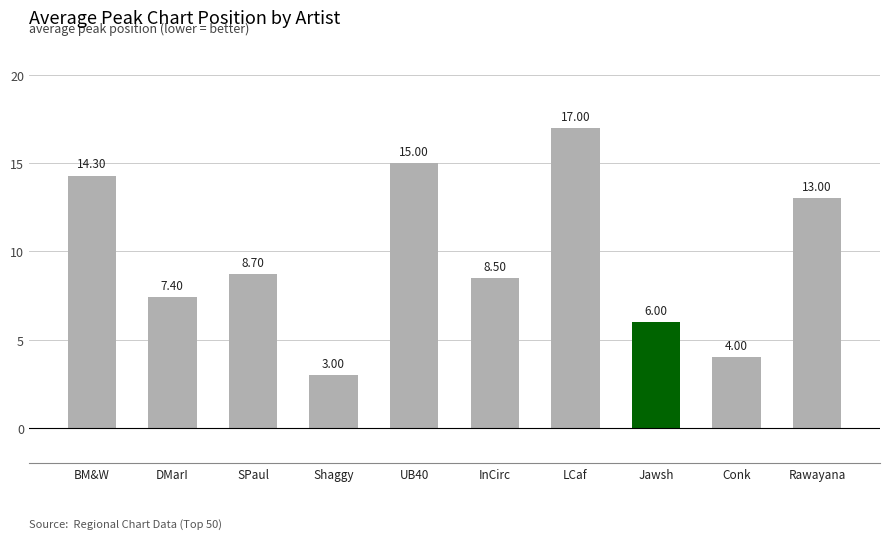

List the labels in order of value, smallest first.

Shaggy, Conk, Jawsh, DMarI, InCirc, SPaul, Rawayana, BM&W, UB40, LCaf